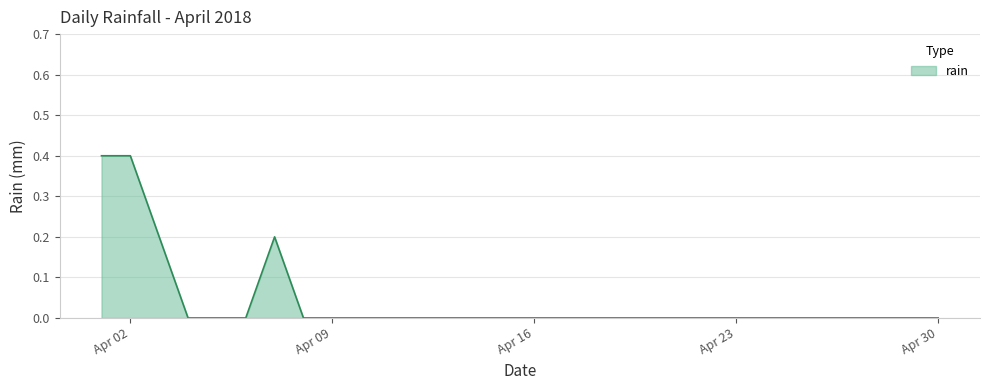

What is the greatest value displayed?

0.4